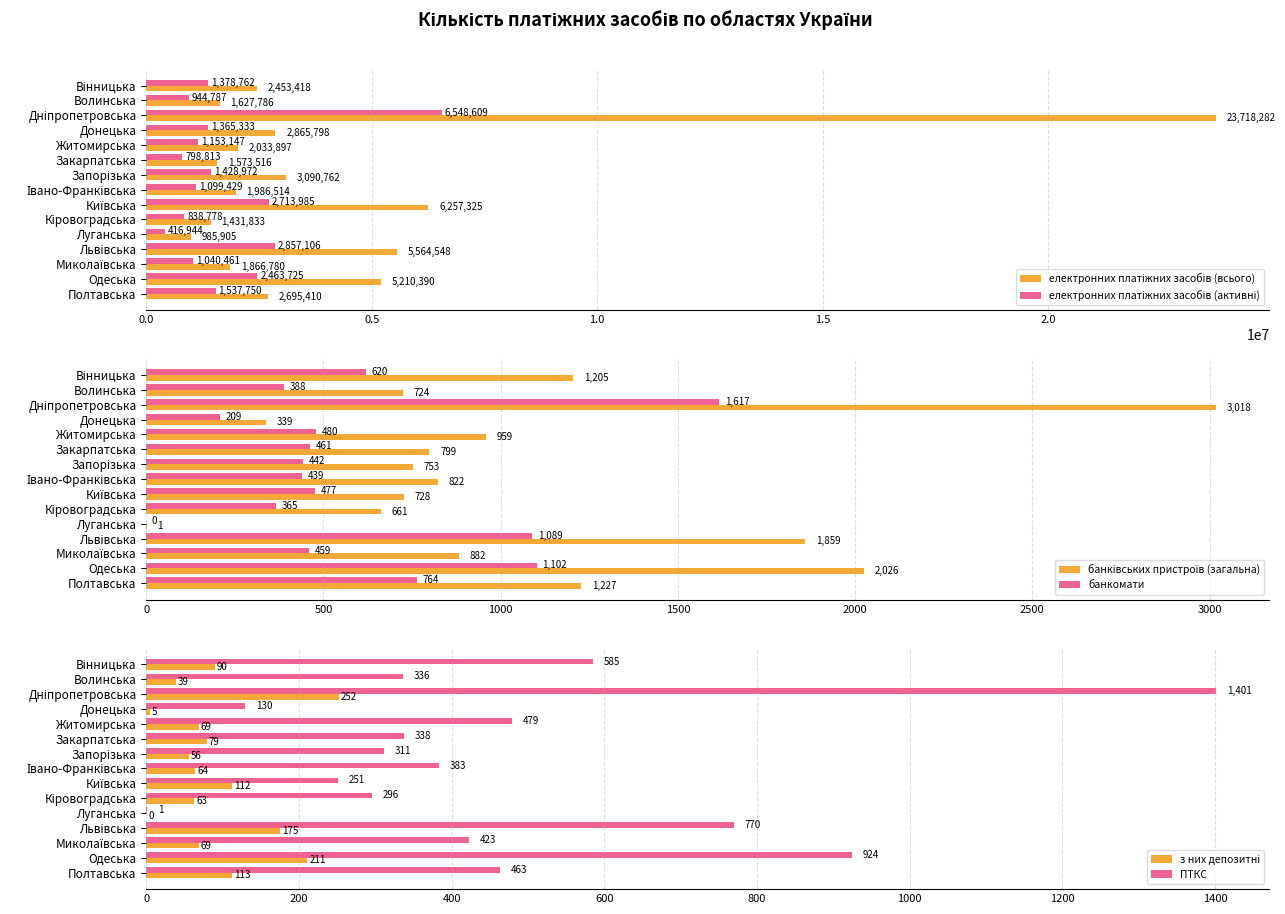

What is the sum of all банкомати values?

8912